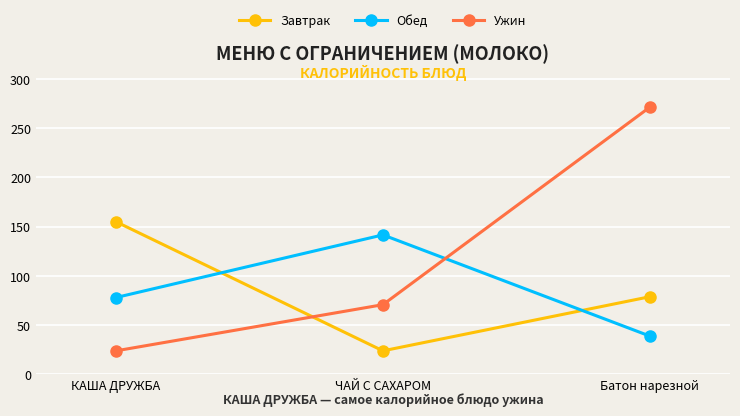

What is the value of the Обед point at the 3rd from the left?

38.5